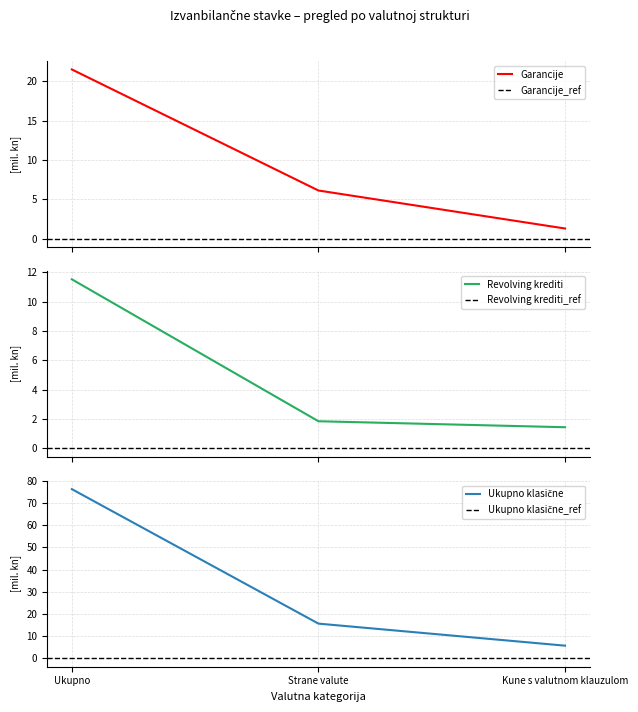

What position from the left is Ukupno?

1